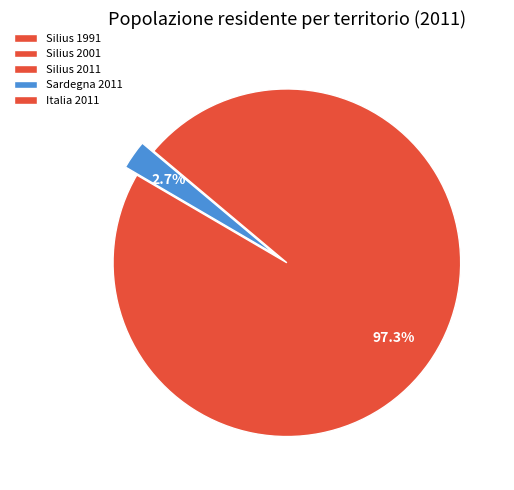

How many slices are in this pie chart?

5